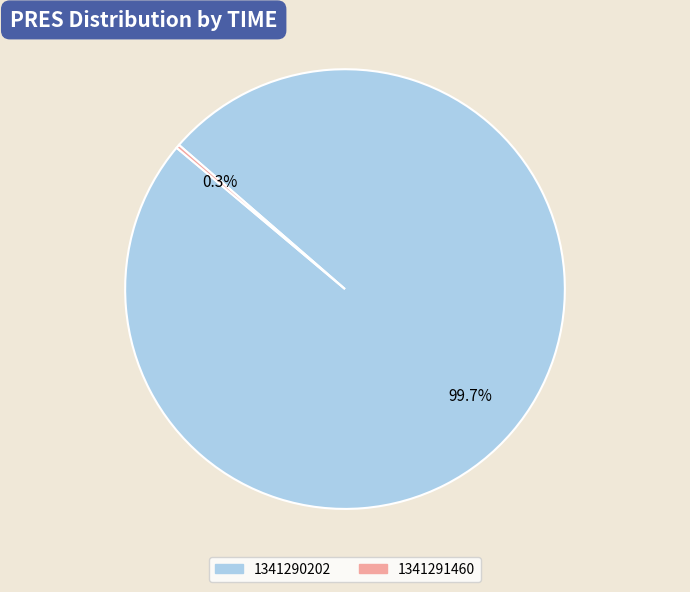

What portion of the pie excludes 1341290202?

0.3%